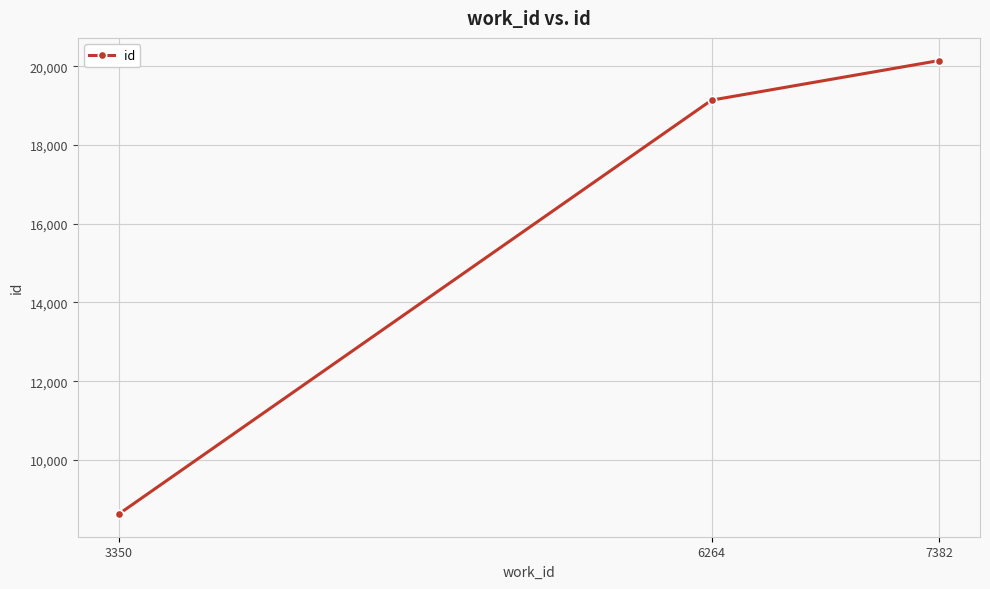

Which category has the lowest value across all series?

3350